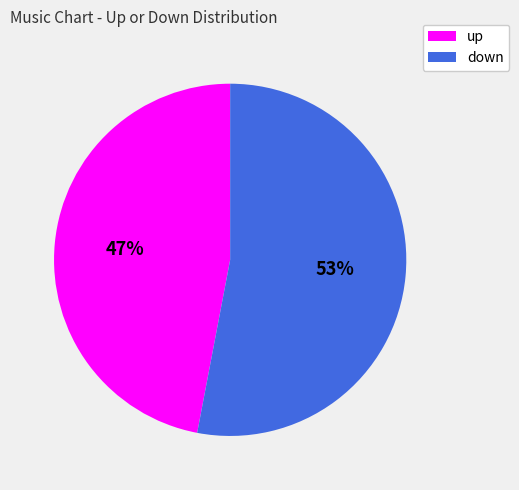

Which category has the biggest portion of the pie?

down